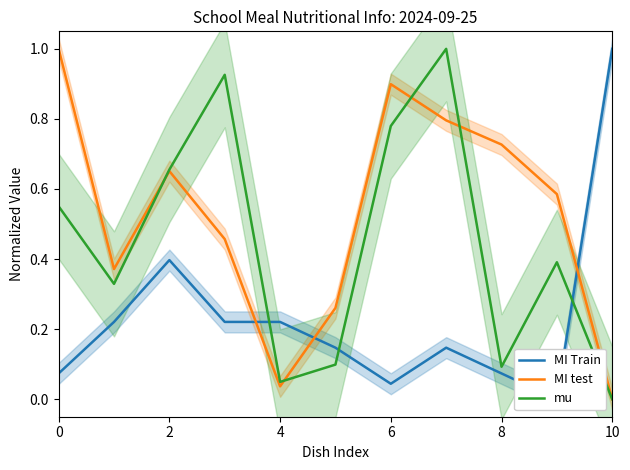

What is the difference between the maximum and second lowest values in the MI Train series?

1.0